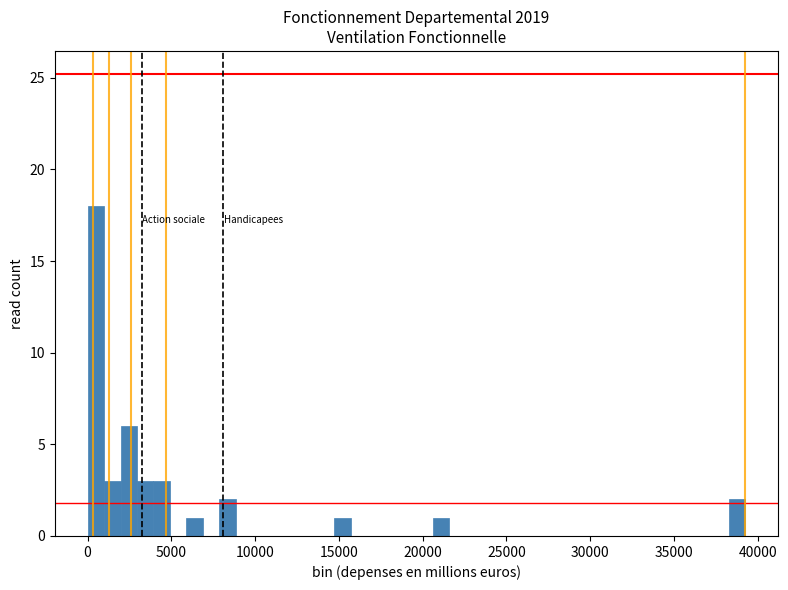

Around what value on the x-axis is the tallest bar? Give the approximate position of its centre, as read against the axis.

500